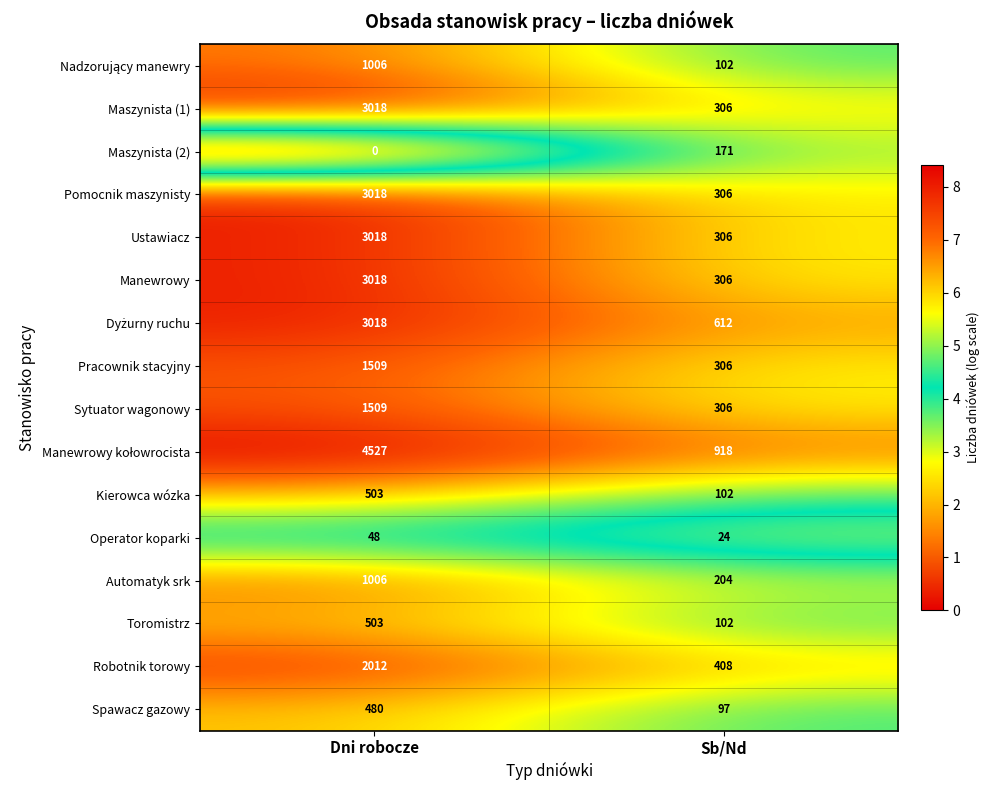

What is the sum of the Toromistrz values at Sb/Nd and Dni robocze?

605